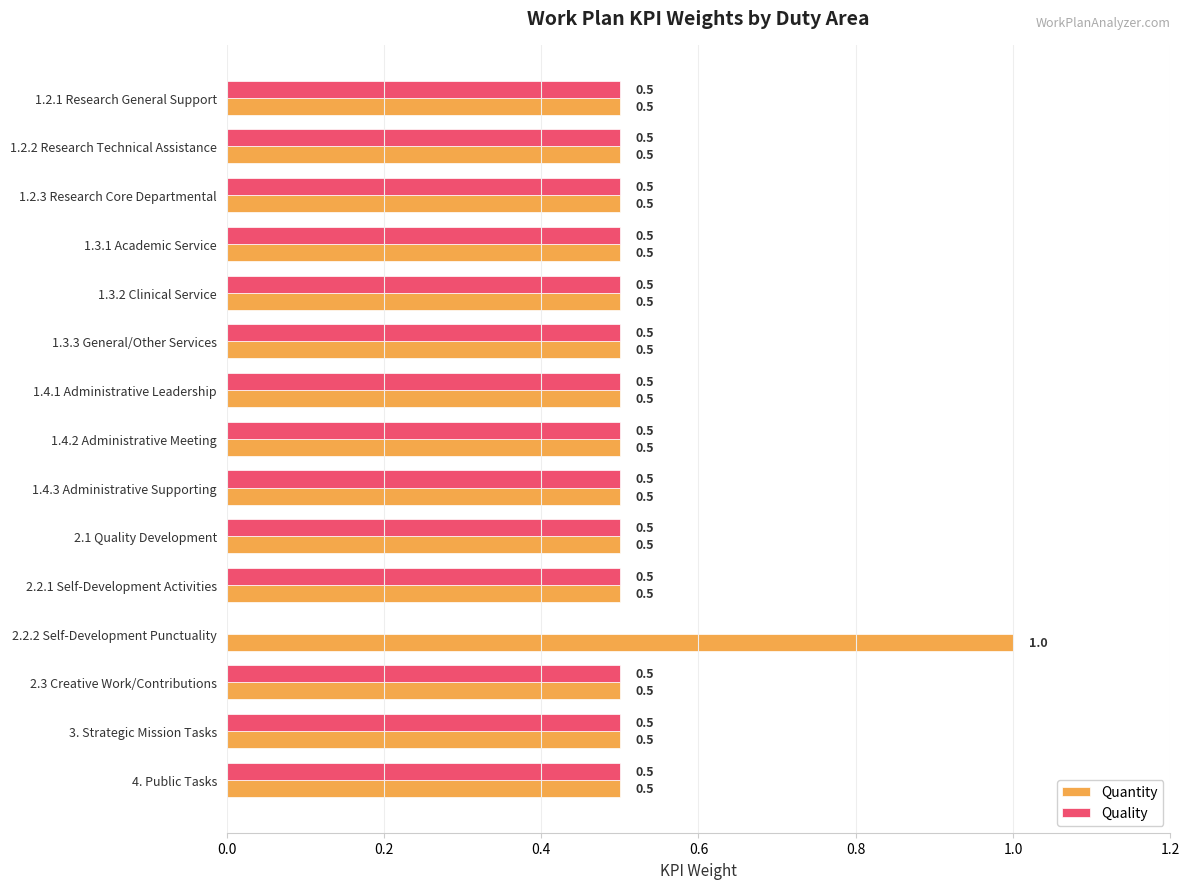

How many Quality values are between 0 and 1?

15